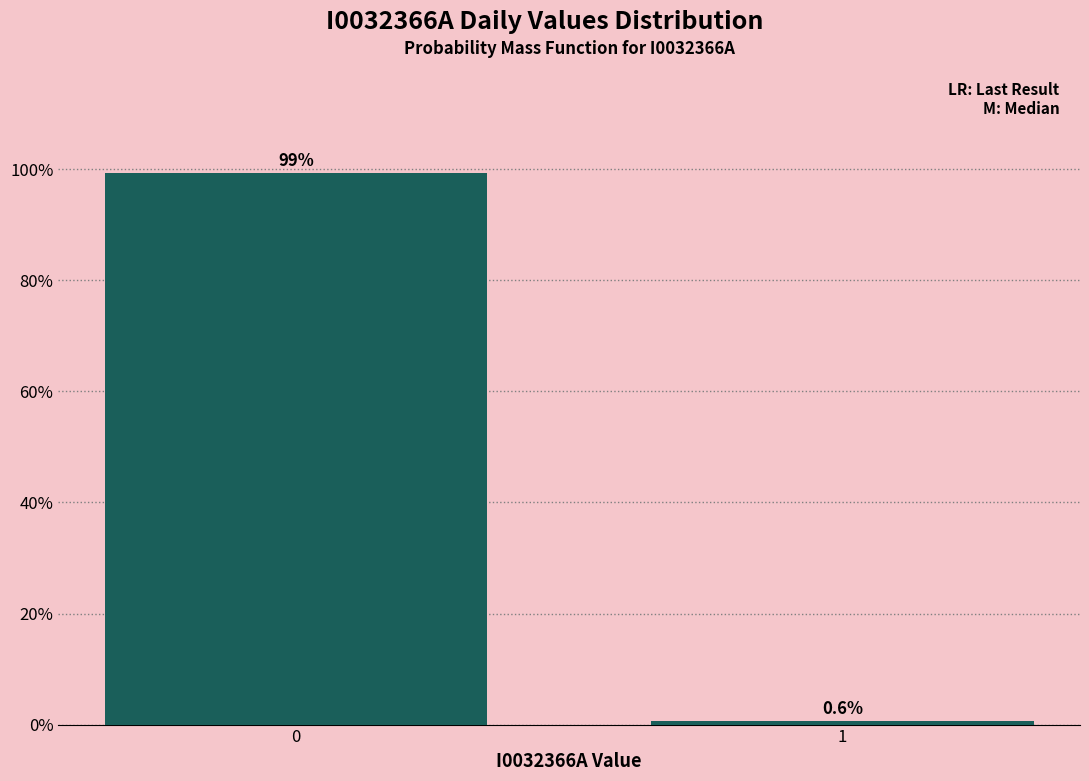

Reading left to right, what are all the values shown in this chart?

99.4	0.6